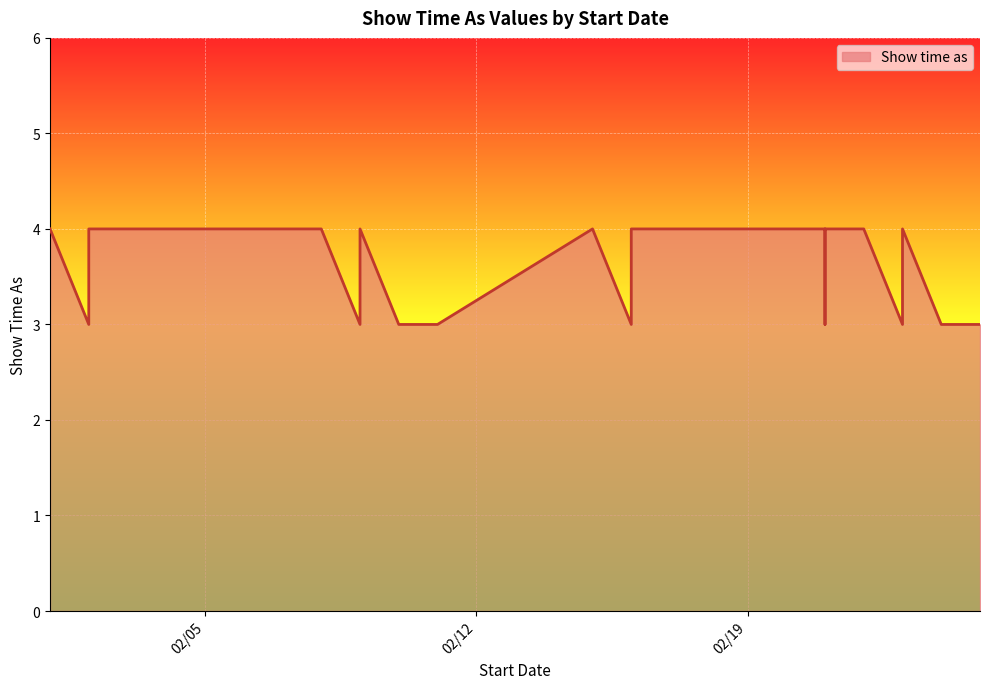

Reading left to right, what are all the values shown in this chart?

2/1/2013=4	2/2/2013=3	2/2/2013=4	2/8/2013=4	2/9/2013=3	2/9/2013=3	2/9/2013=3	2/9/2013=4	2/10/2013=3	2/11/2013=3	2/15/2013=4	2/16/2013=3	2/16/2013=4	2/21/2013=4	2/21/2013=3	2/21/2013=4	2/22/2013=4	2/23/2013=3	2/23/2013=3	2/23/2013=3	2/23/2013=4	2/24/2013=3	2/25/2013=3